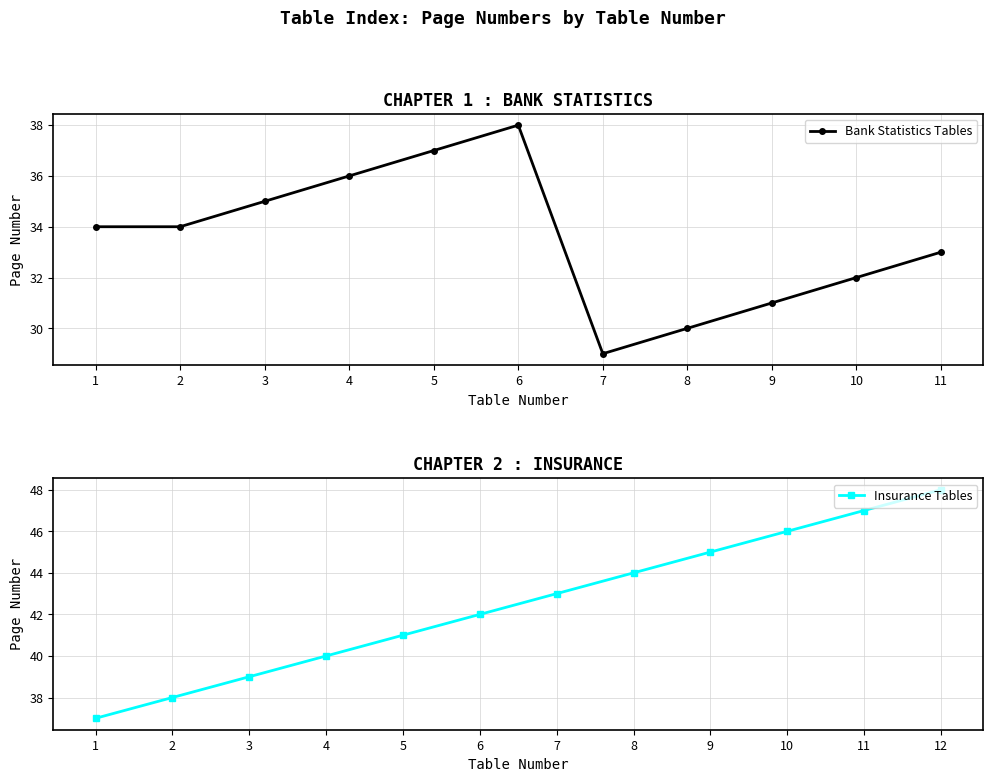

What is the difference between the maximum and minimum values?

11